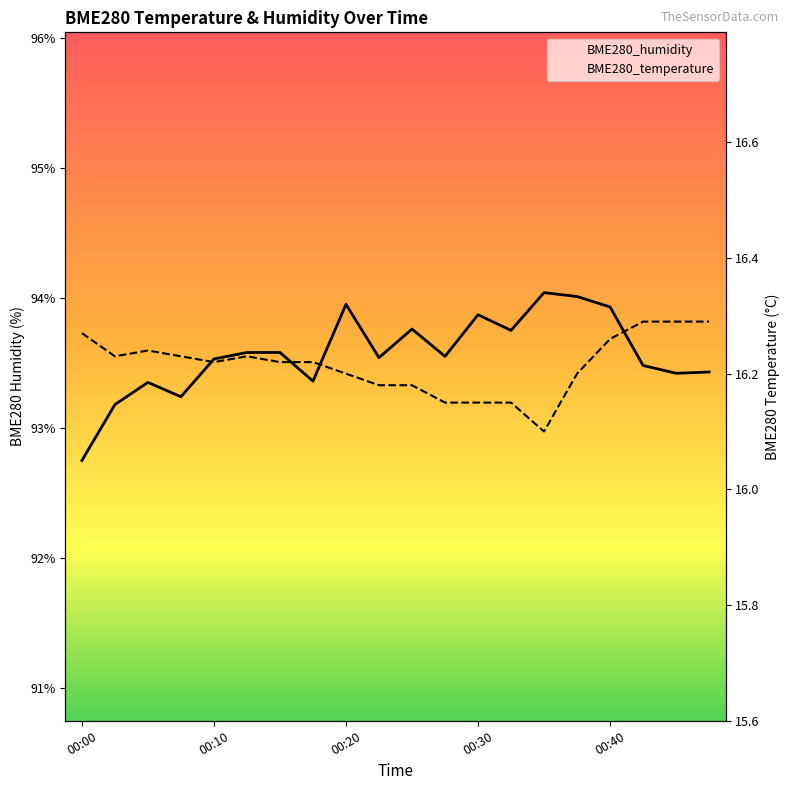

Reading right to left, list all the values displayed in this chart.

BME280_temperature: 16.3	16.3	16.3	16.3	16.2	16.1	16.1	16.1	16.1	16.2	16.2	16.2	16.2	16.2	16.2	16.2	16.2	16.2	16.2	16.3
BME280_humidity: 93.4	93.4	93.5	93.9	94.0	94.0	93.8	93.9	93.5	93.8	93.5	94.0	93.4	93.6	93.6	93.5	93.2	93.3	93.2	92.8